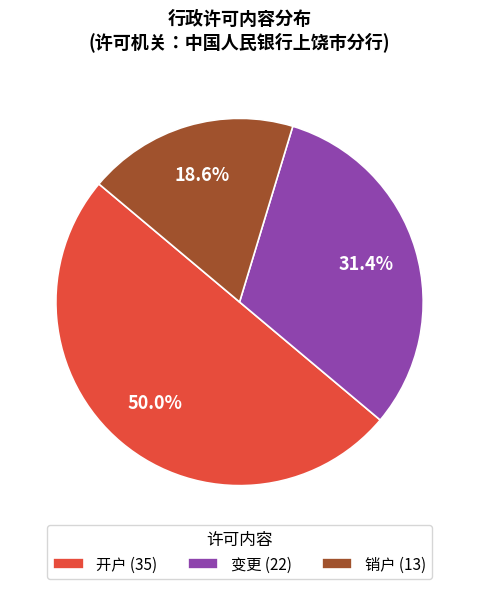

What percentage is NOT represented by 销户?

81.4%